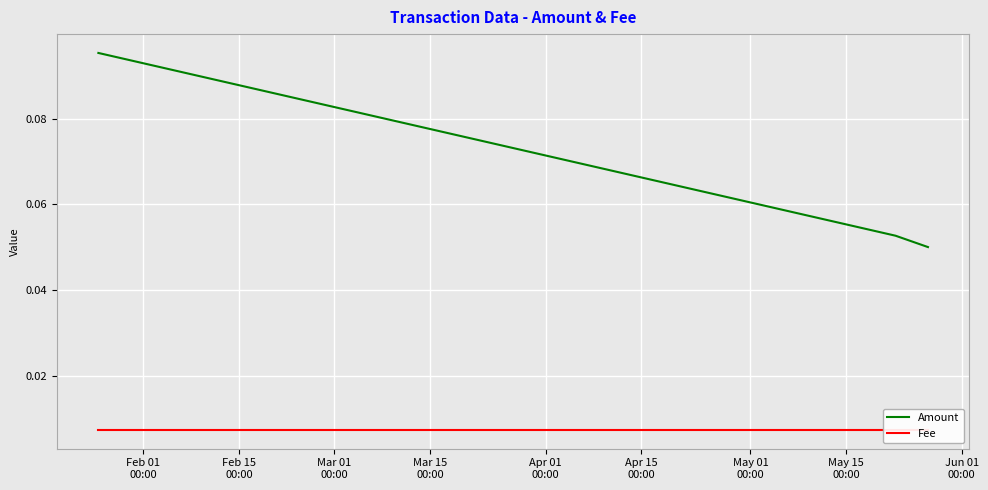

Rank the series by their maximum value, from highest to lowest.

Amount, Fee